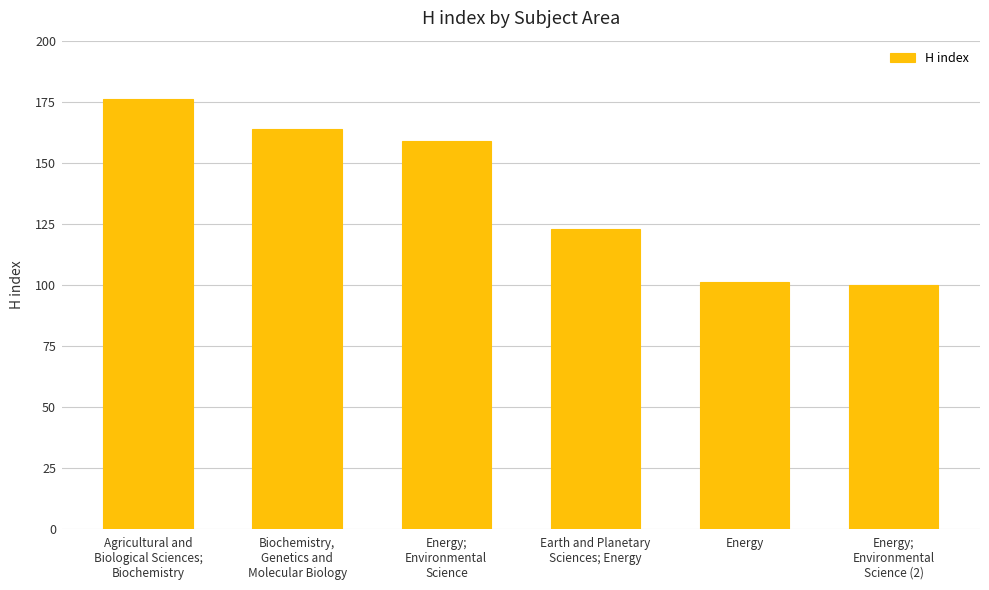

What is the smallest value displayed?

100